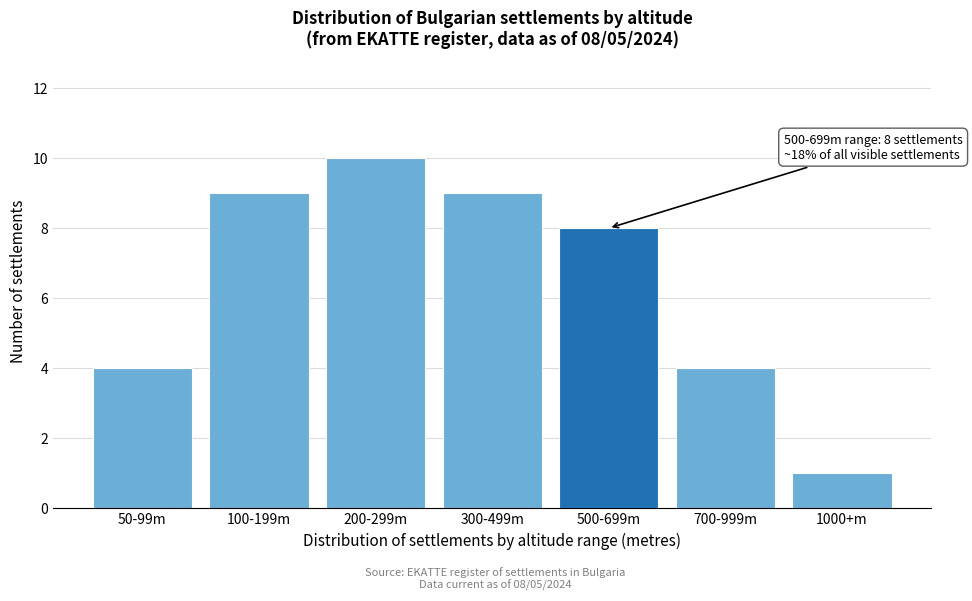

Reading left to right, extract all data points from this chart.

4	9	10	9	8	4	1